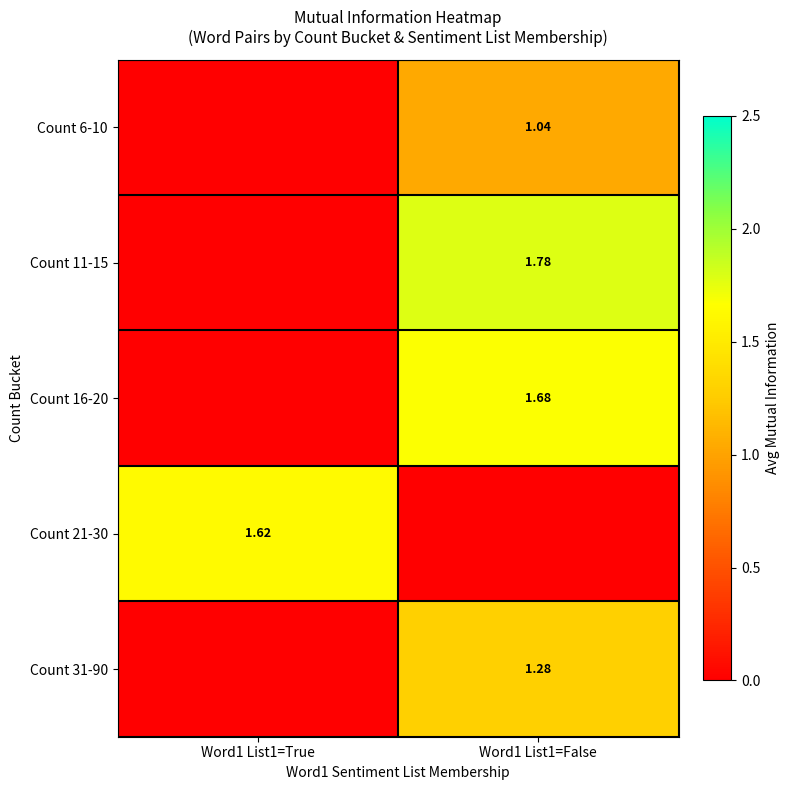

How many distinct data groups are displayed?

5